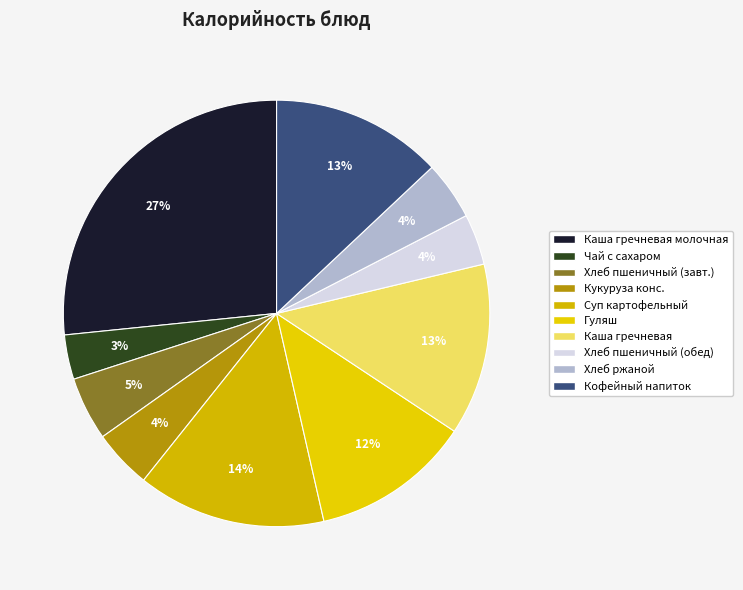

Which category has the biggest portion of the pie?

Каша гречневая молочная